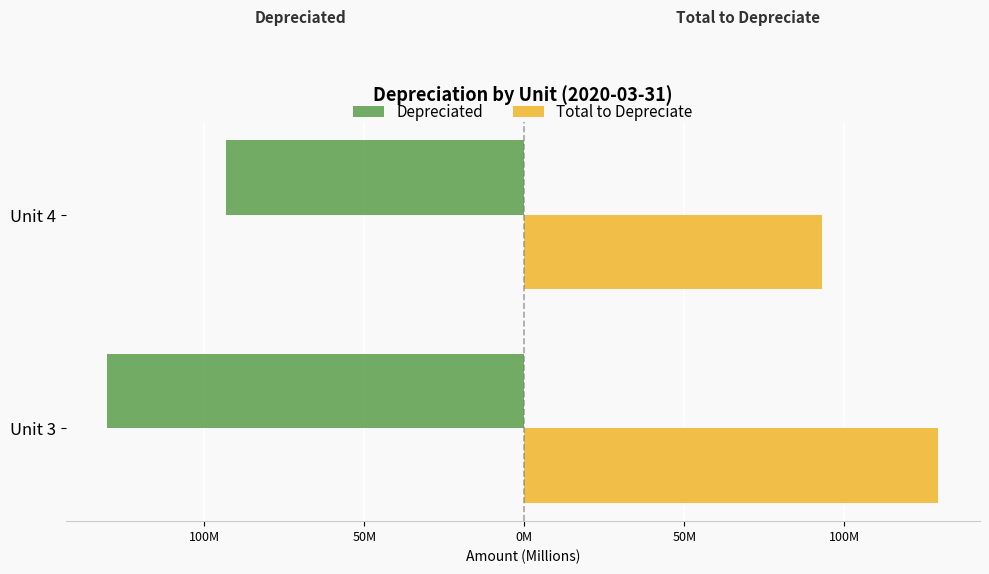

What are all the series names shown in the legend?

Depreciated, Total to Depreciate